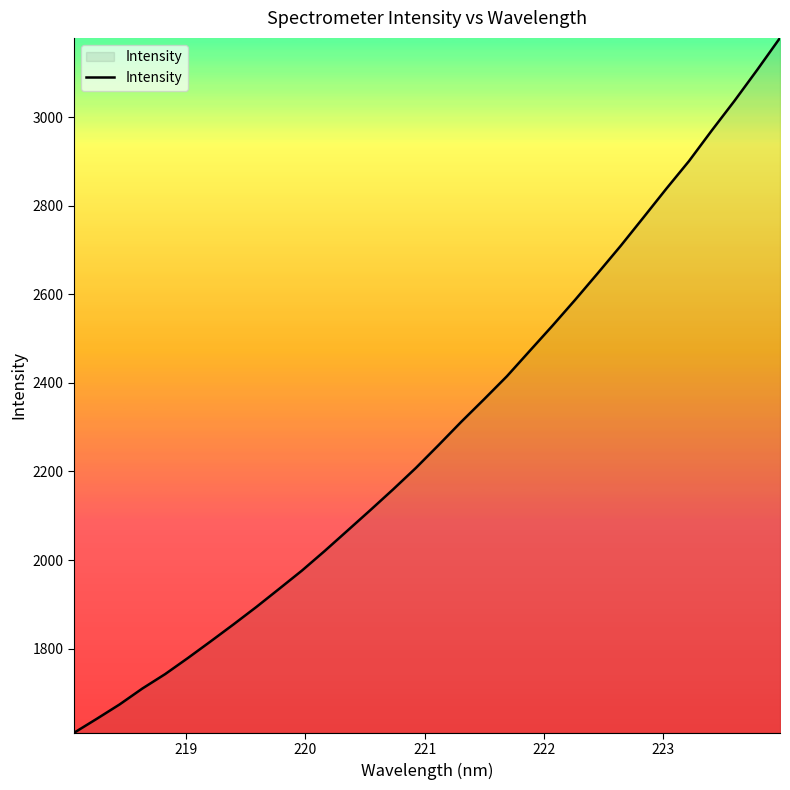

What is the difference between the maximum and minimum values?

1568.6